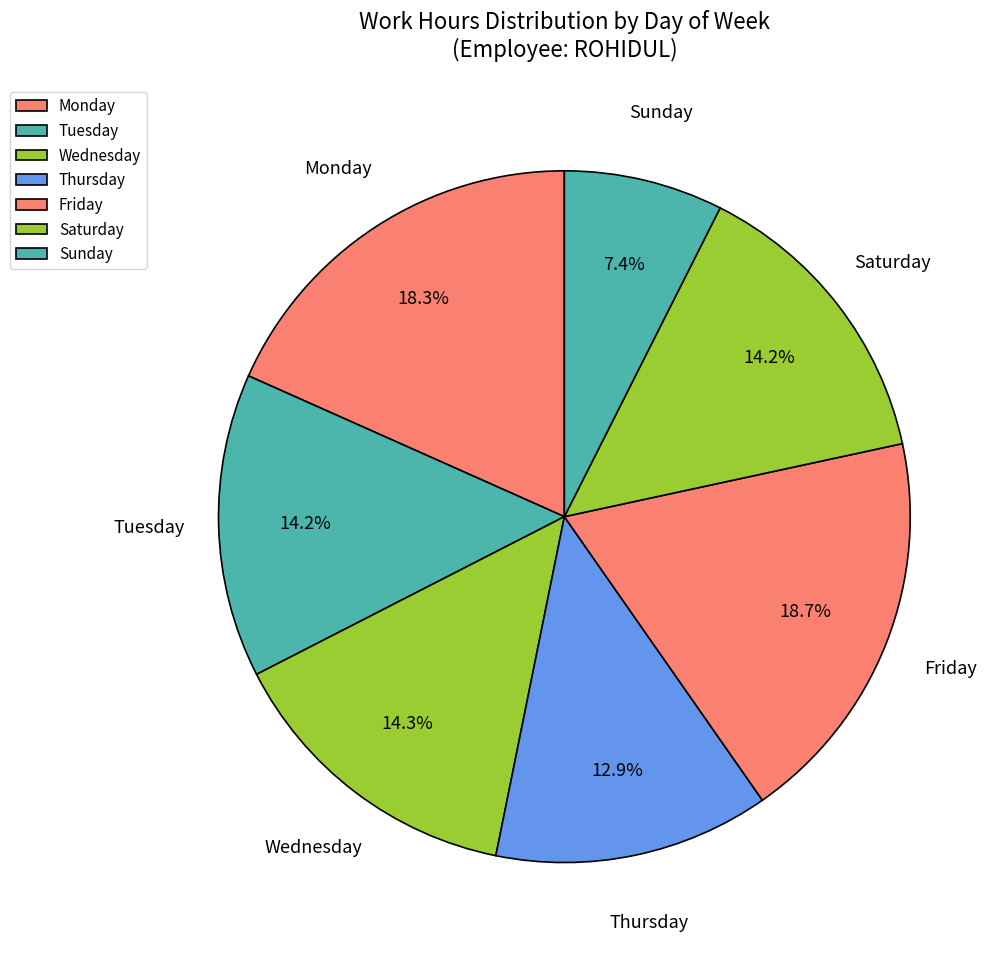

How many segments does this pie chart have?

7